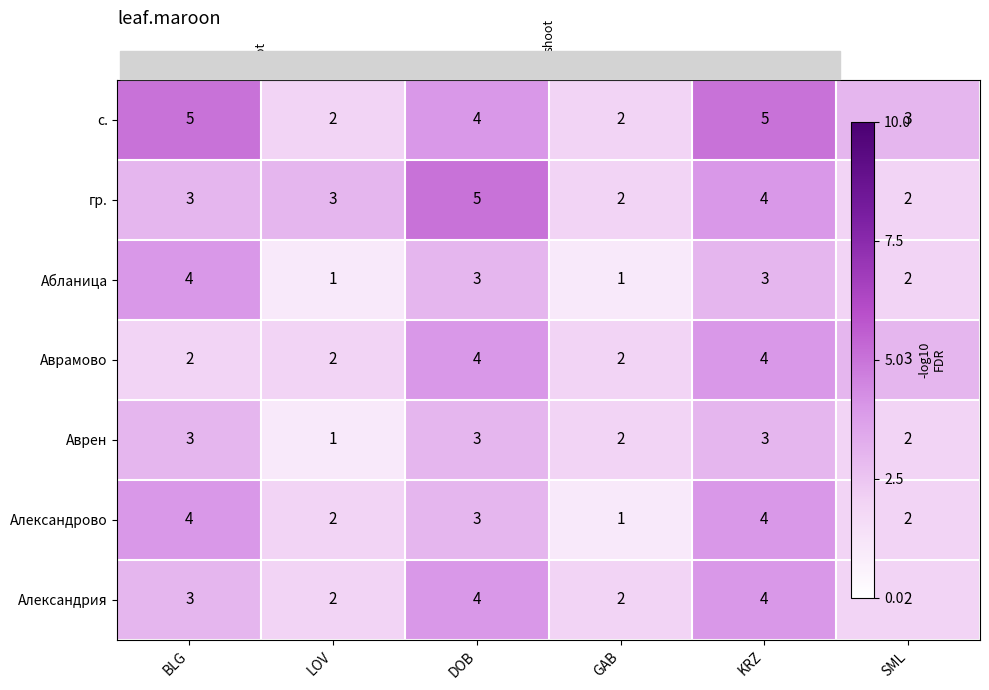

At which label is Александрия closest to 3?

BLG